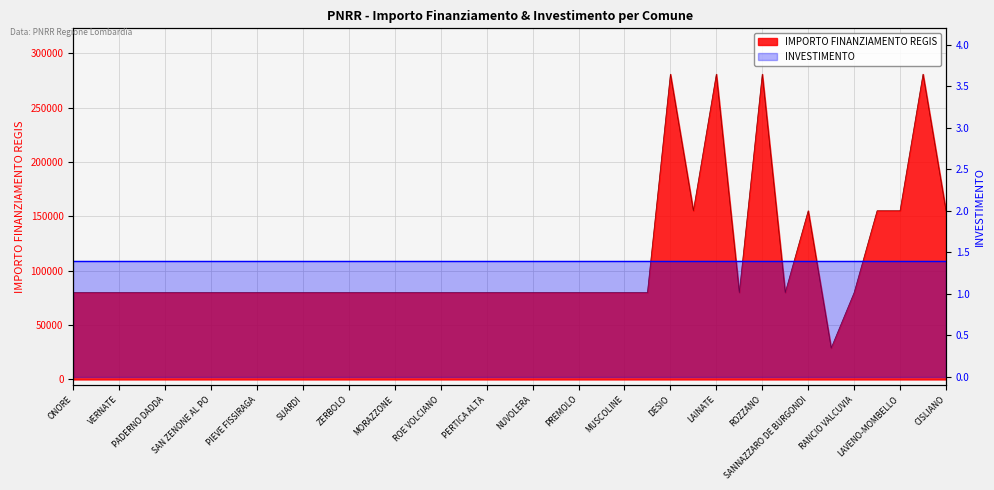

What is the label of the 4th point from the left?

GALGAGNANO